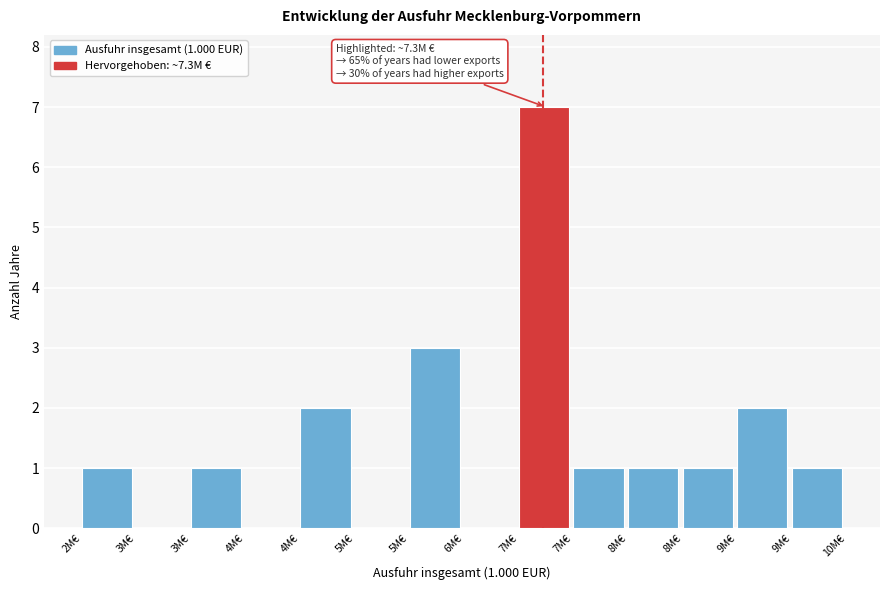

How many categories are shown in the chart?

14